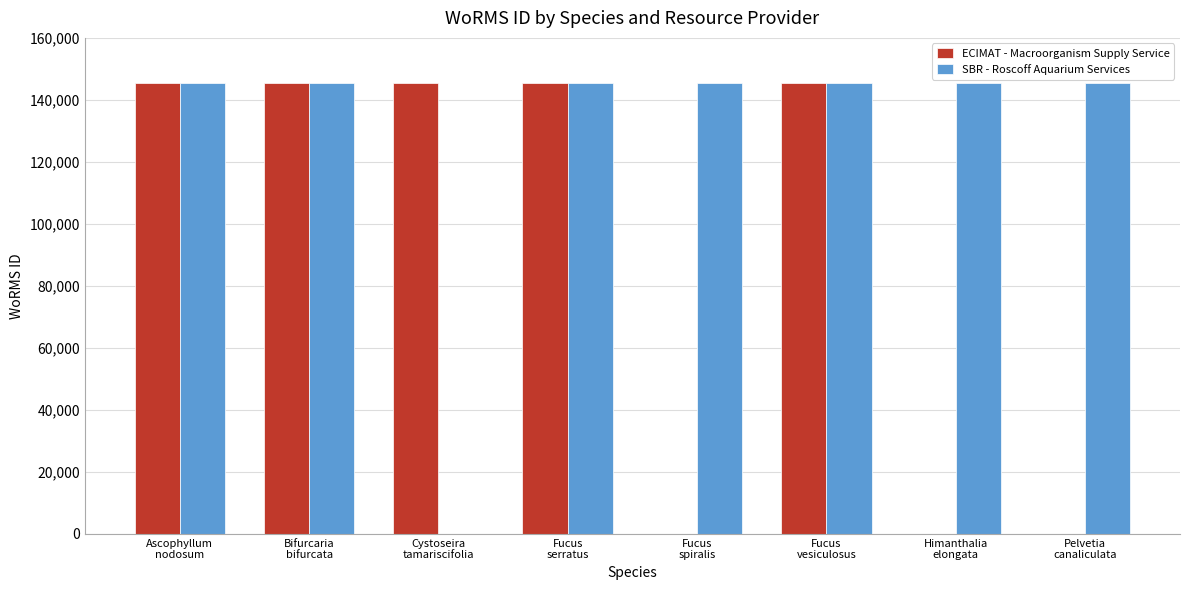

What is the sum of all ECIMAT - Macroorganism Supply Service values?

727676